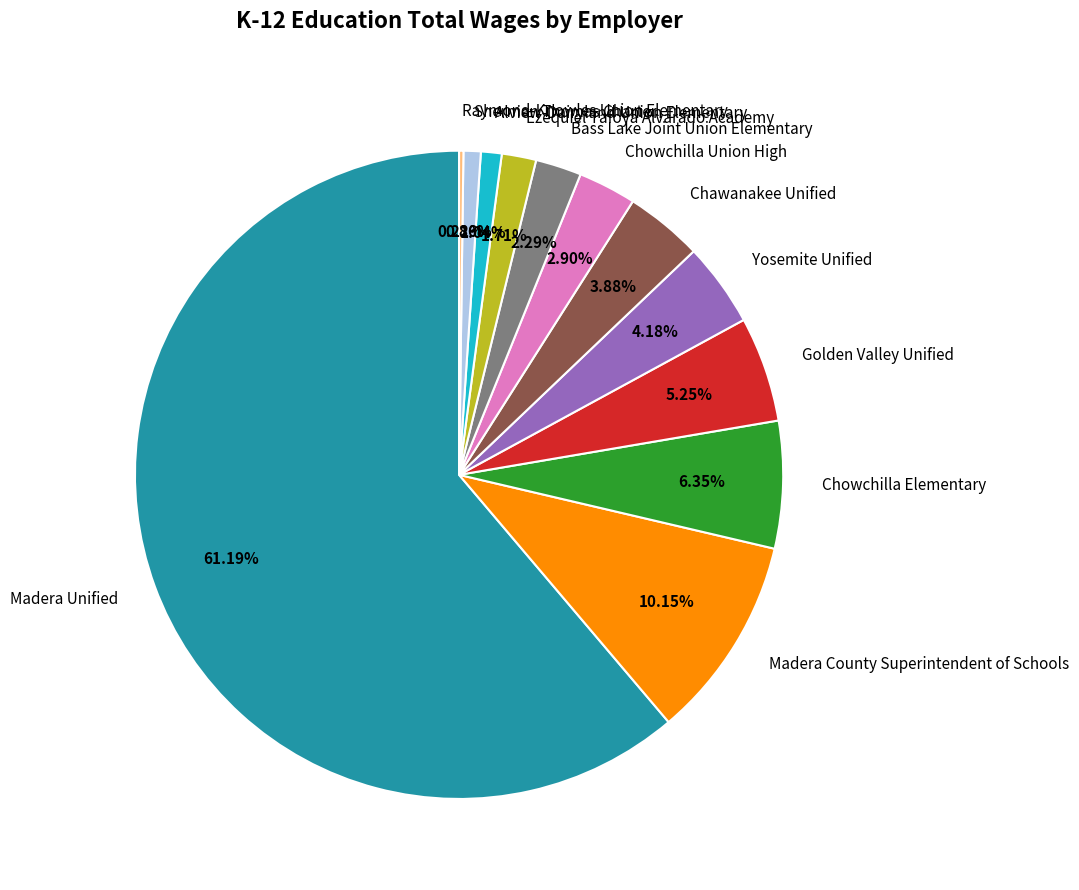

To the nearest percent, what is the difference between the largest and smallest slice percentages?

61%